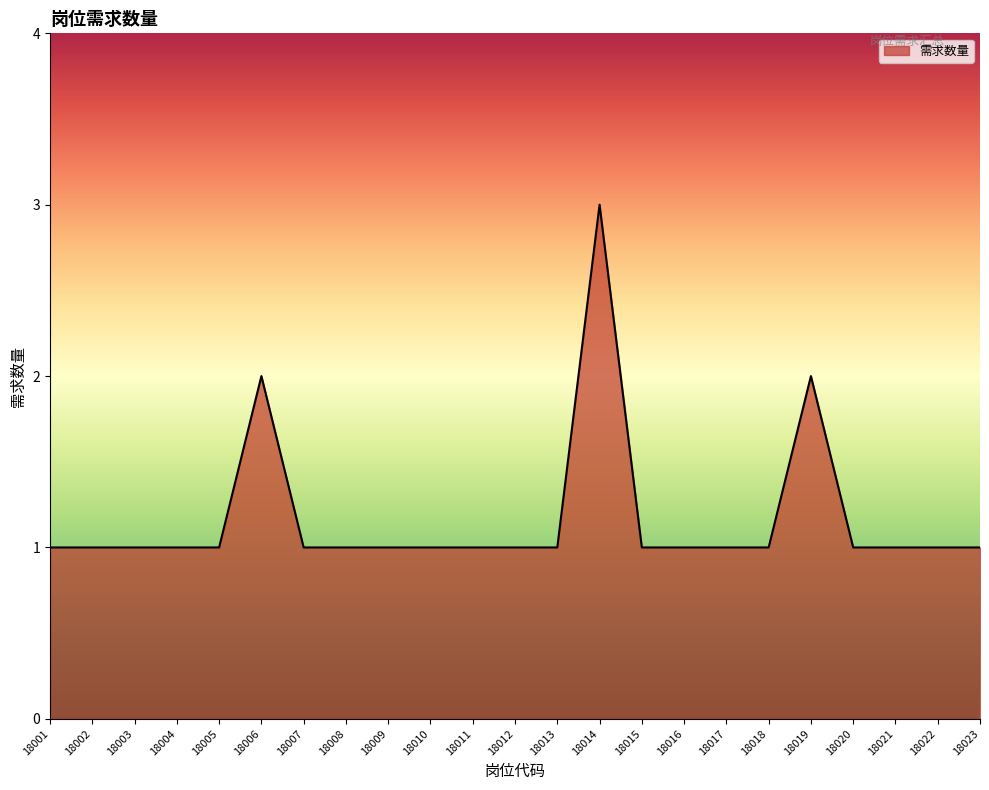

What is the sum of the values at 18004 and 18016?

2